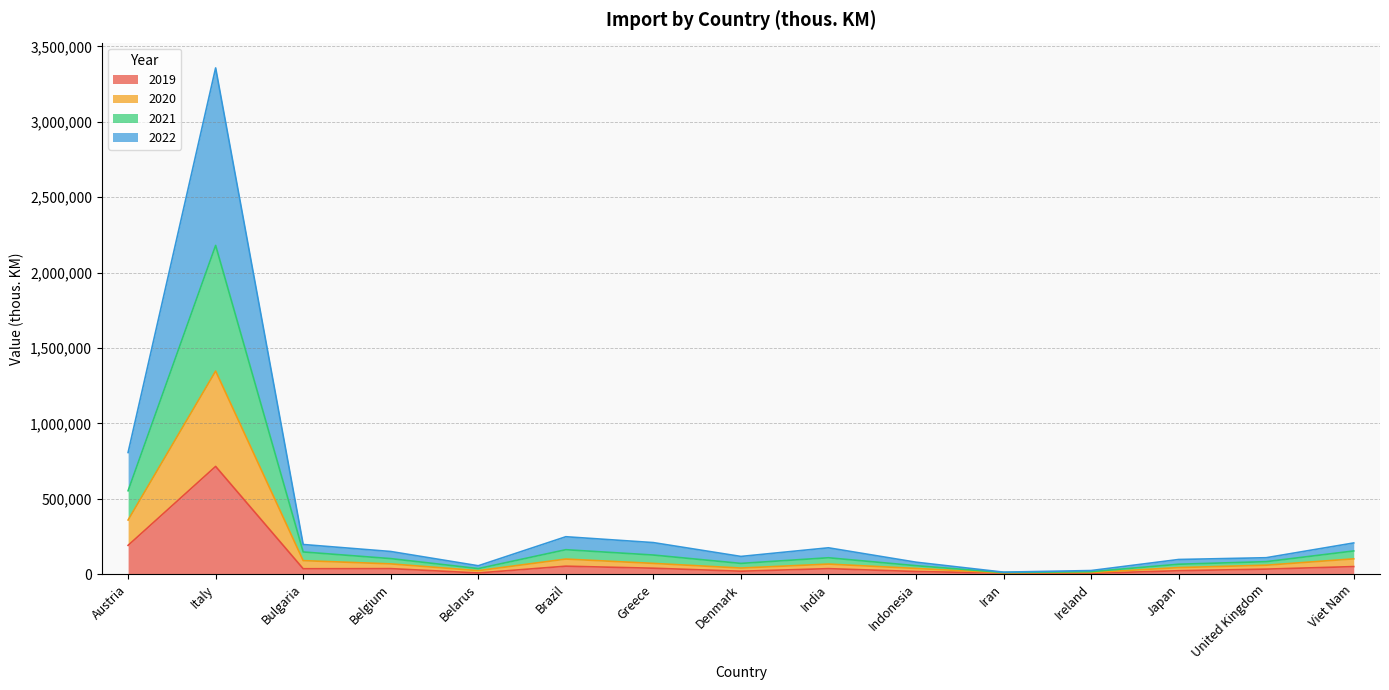

In 2019, how many points are higher than both neighbors (excluding endpoints)?

4